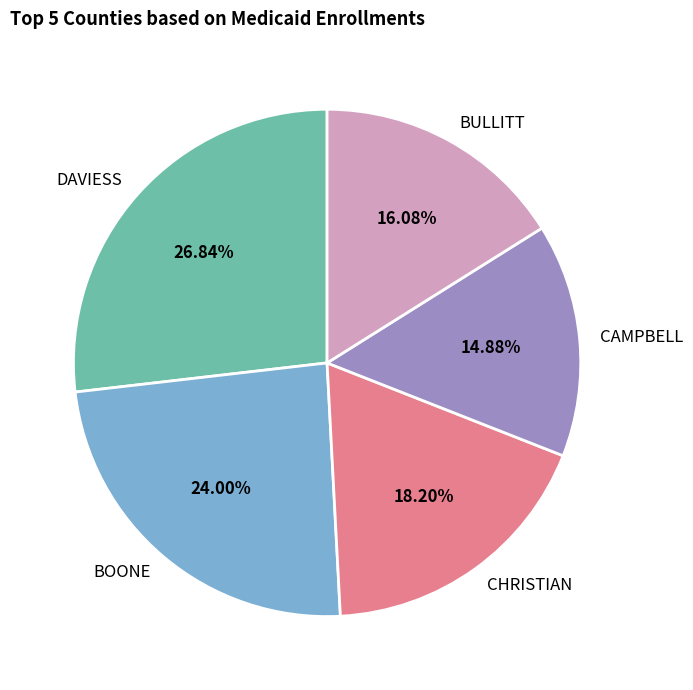

The CAMPBELL slice represents 15% of the pie. True or false?

True